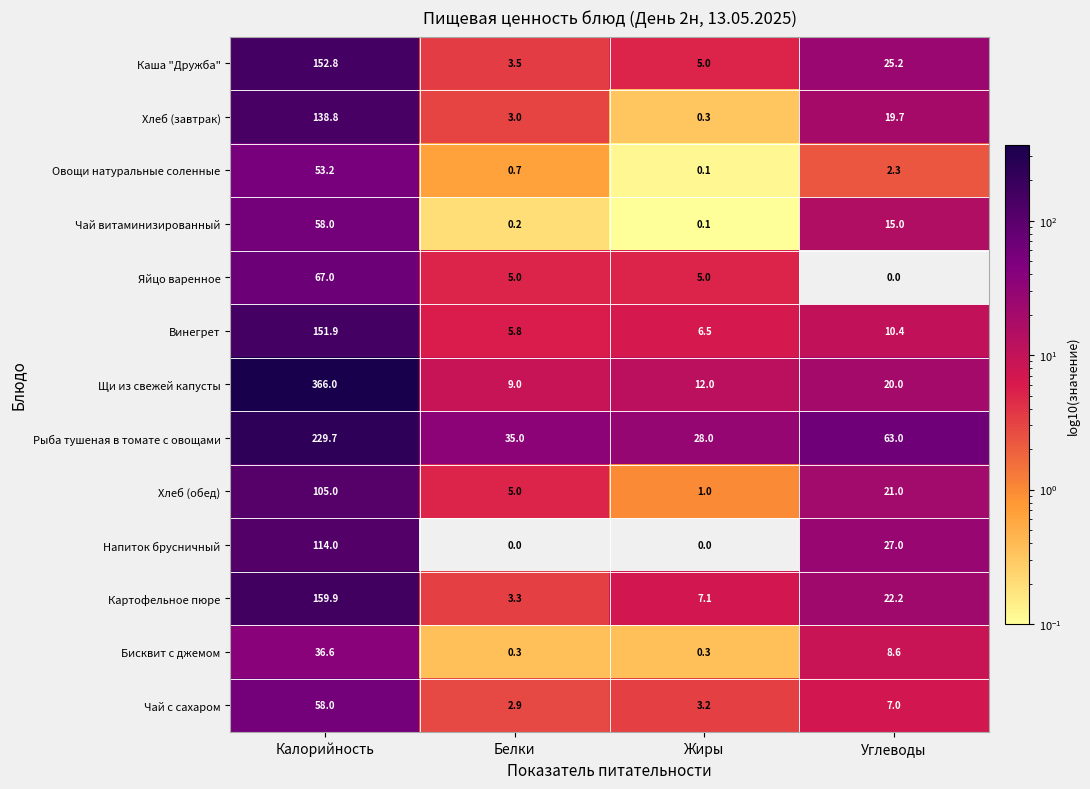

Read the Напиток брусничный value at Калорийность.

114.0